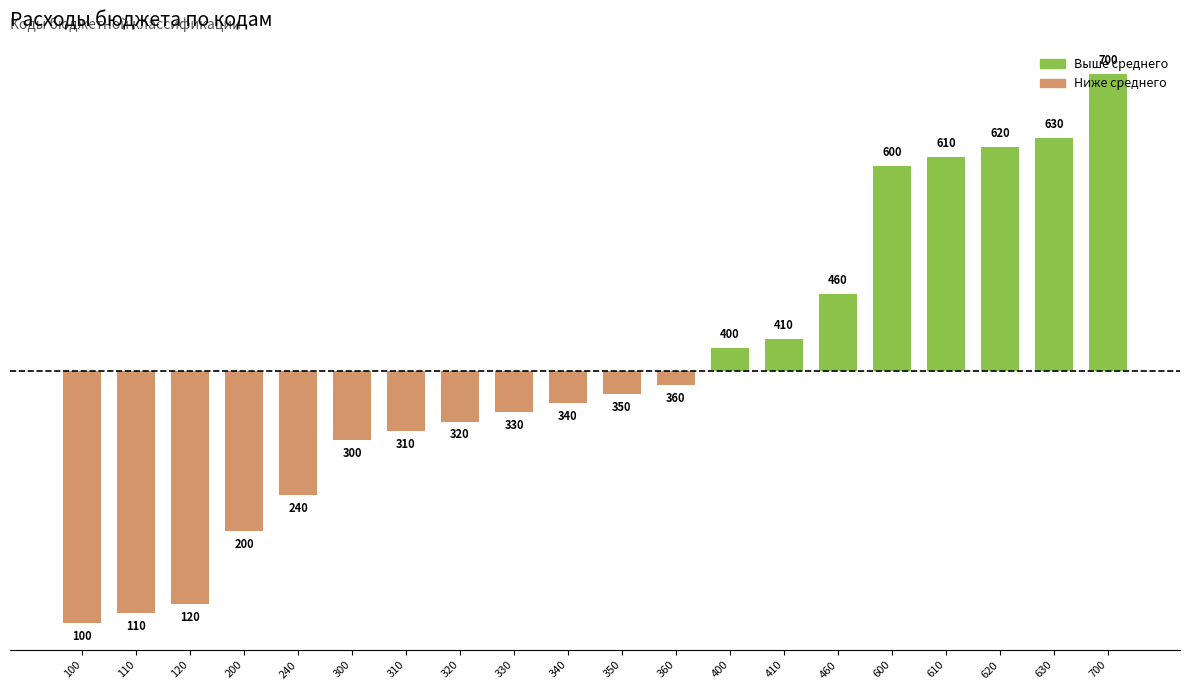

Rank the categories by value from highest to lowest.

700, 630, 620, 610, 600, 460, 410, 400, 360, 350, 340, 330, 320, 310, 300, 240, 200, 120, 110, 100